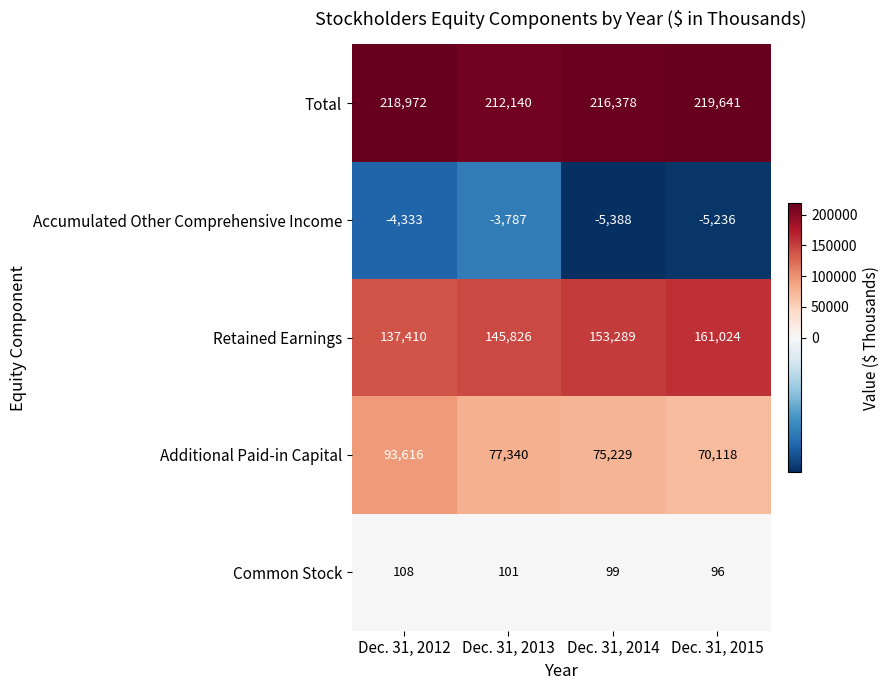

What is the spread (max minus min) of values at Dec. 31, 2014?

221766